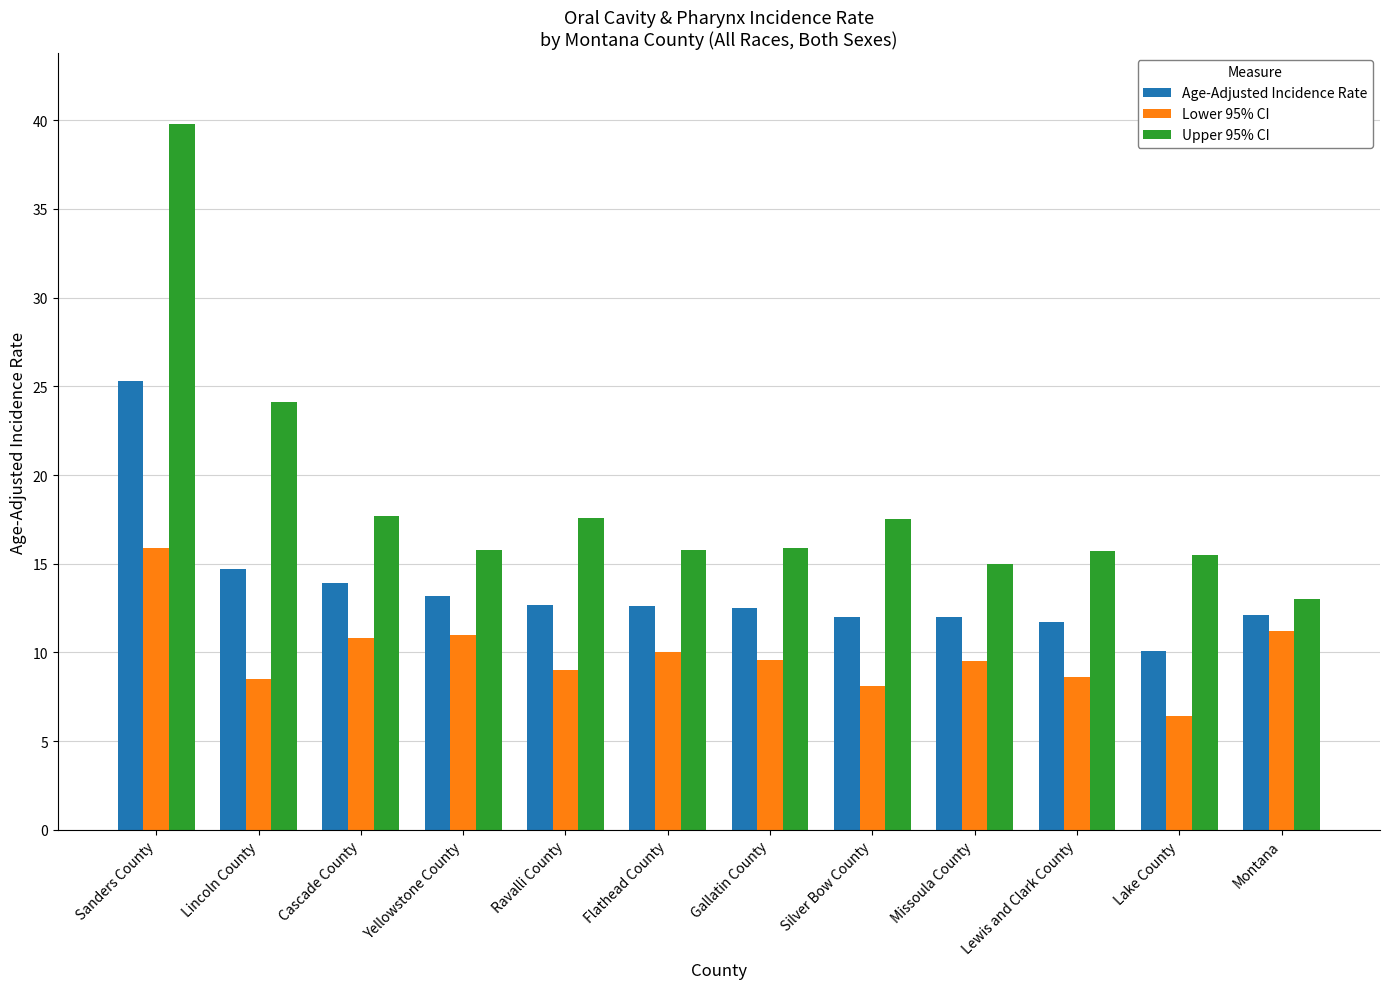

At which category does the chart reach its peak across all series?

Sanders County